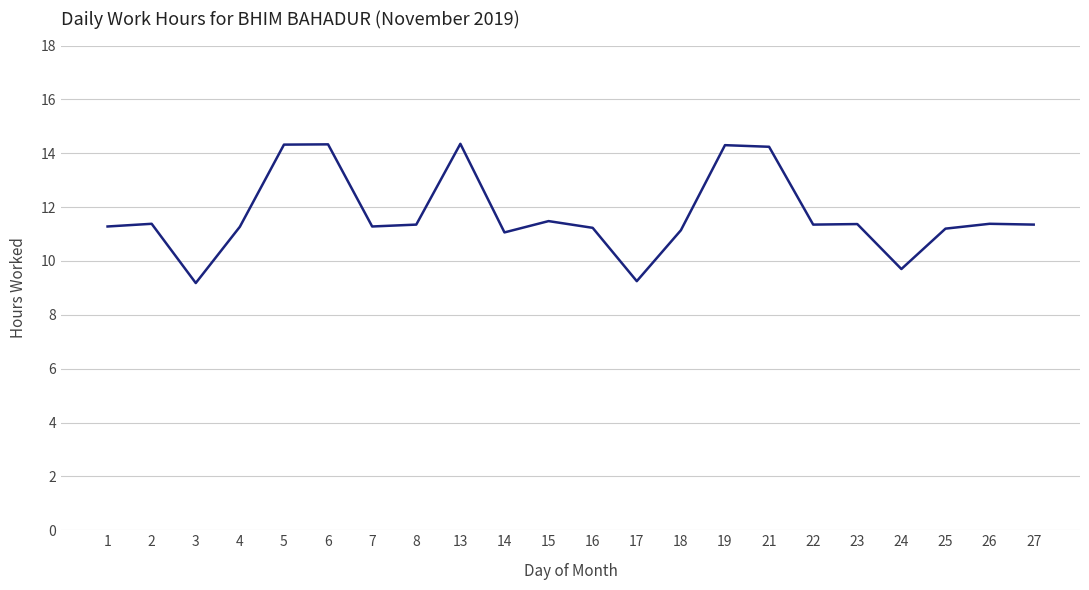

What is the difference between the maximum and minimum values?

5.2